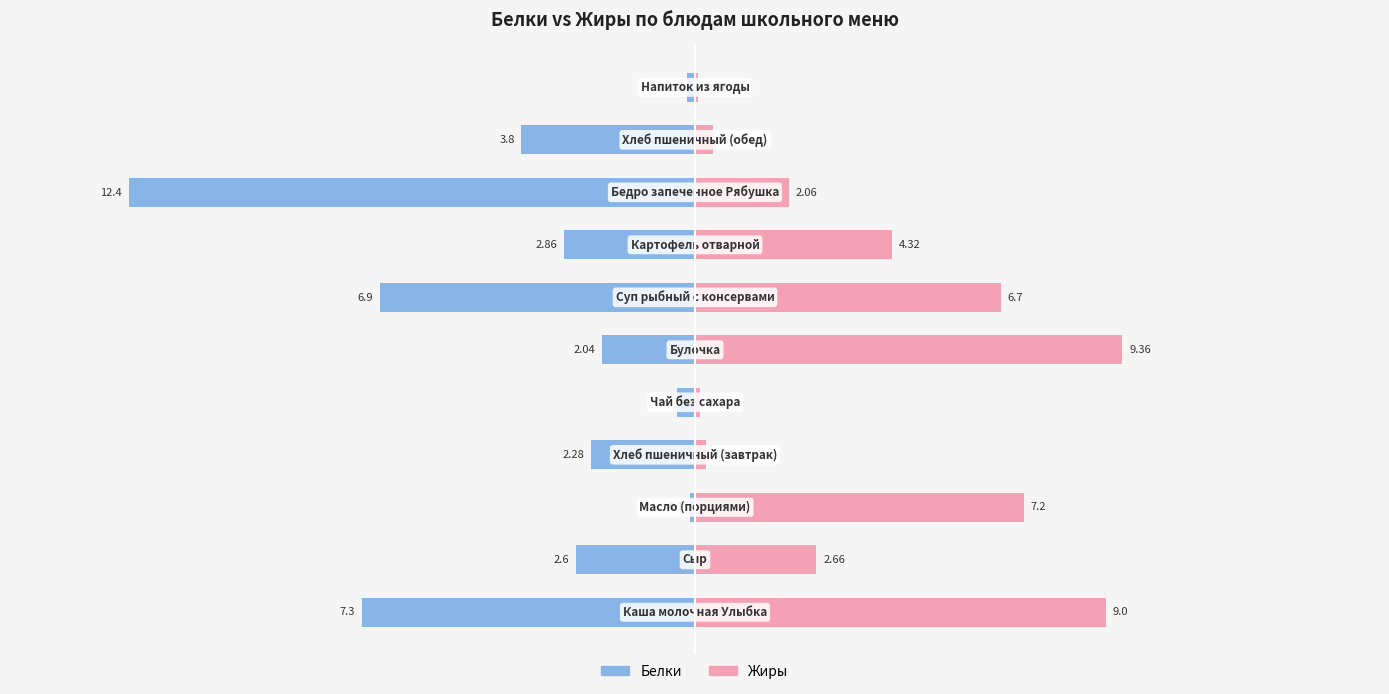

Is it true that Белки equals -0.0 at 10?

False